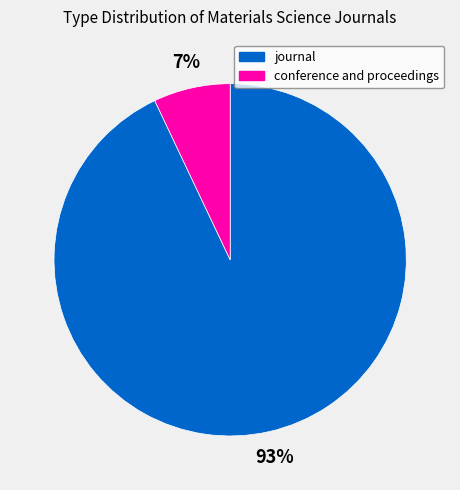

How many segments does this pie chart have?

2